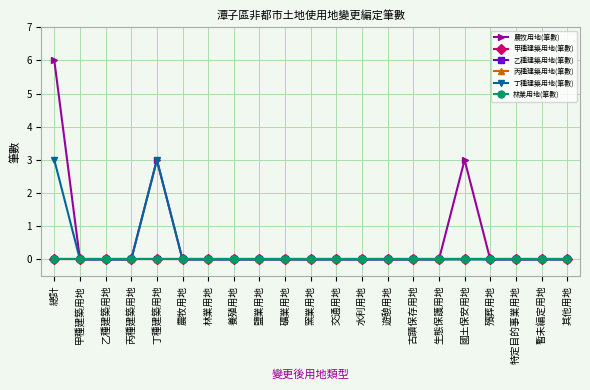

Which category has the highest value in the 農牧用地(筆數) series?

總計